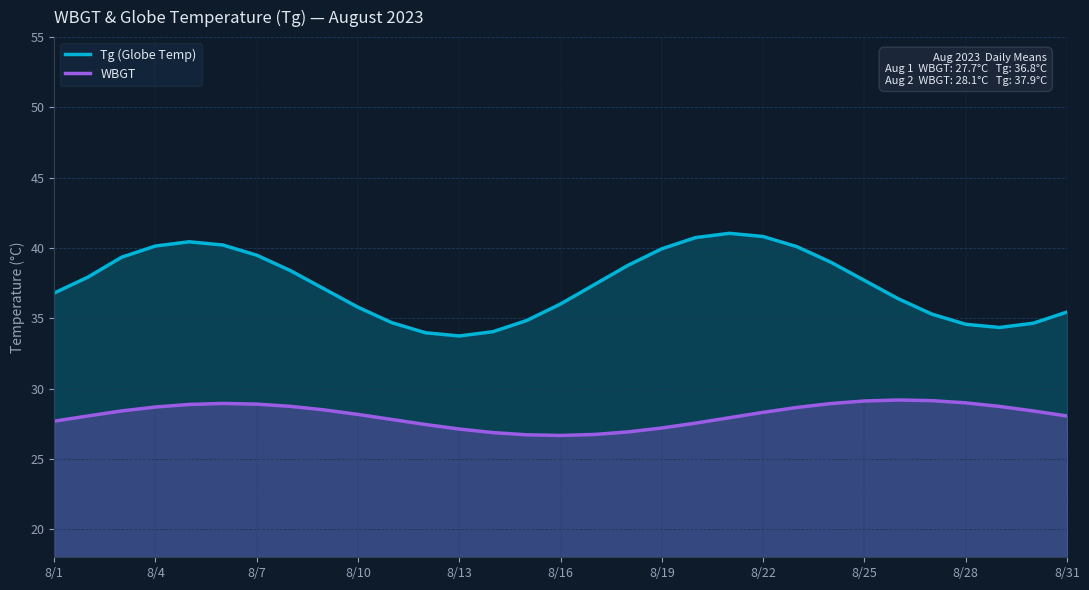

What value does the WBGT series have at 17?

26.9